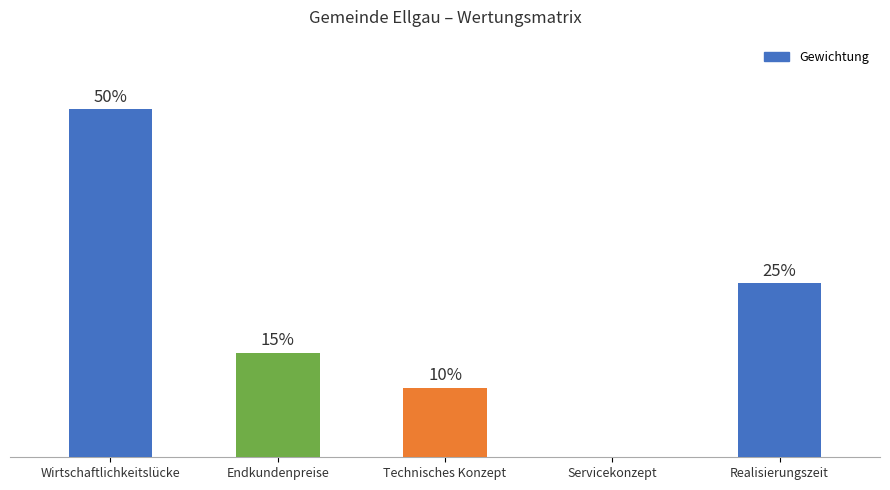

At which category does the chart reach its peak across all series?

Wirtschaftlichkeitslücke